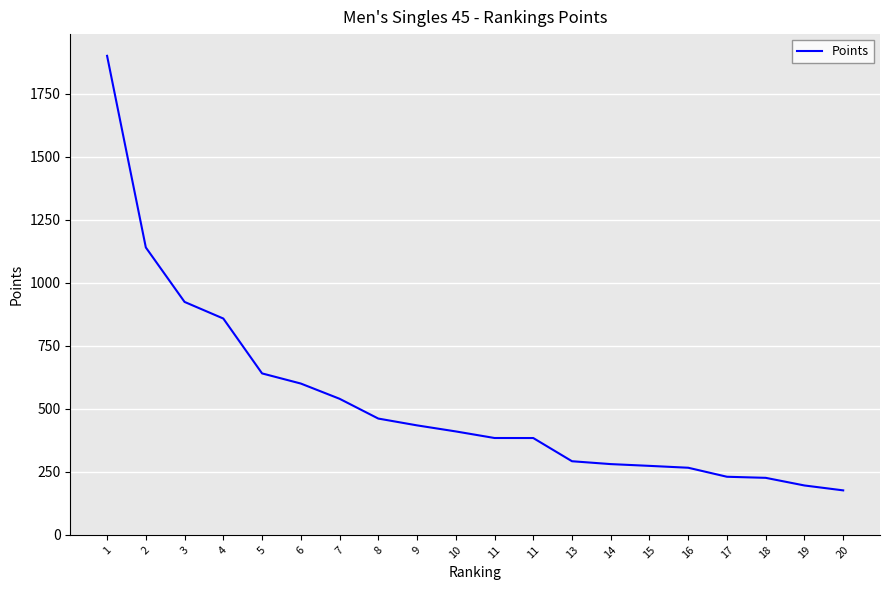

True or false: the data has more than 0 interior local peaks.

False